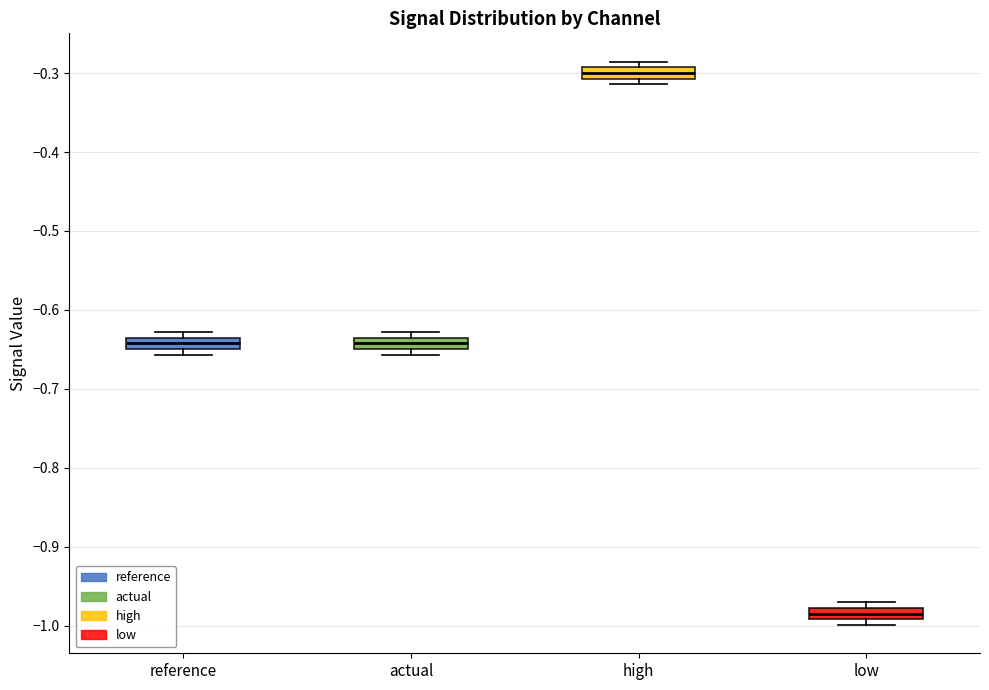

Which box has the highest median line?

high